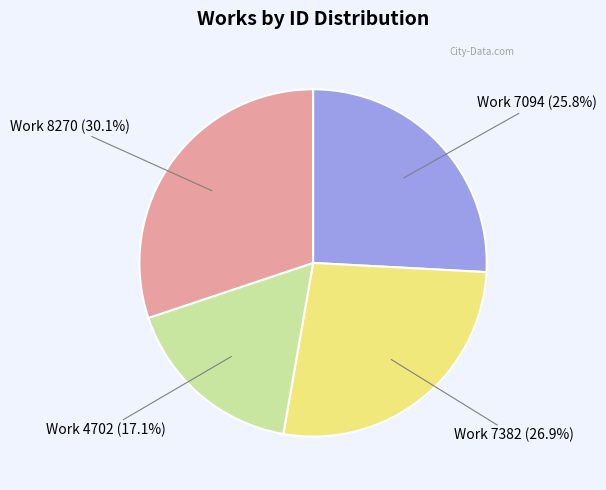

Is there a majority slice in this chart?

No